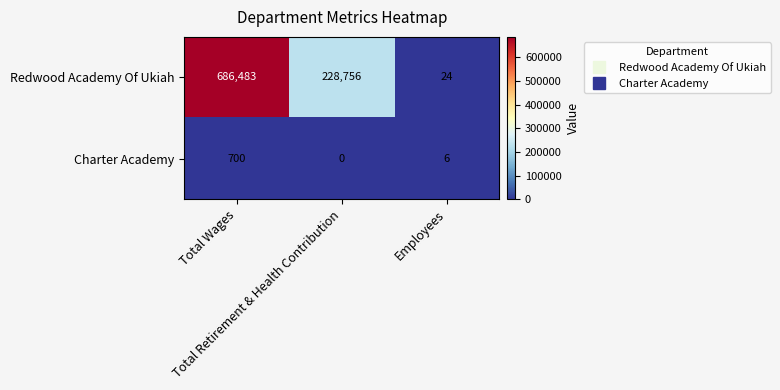

What is the average value of the Charter Academy series?

235